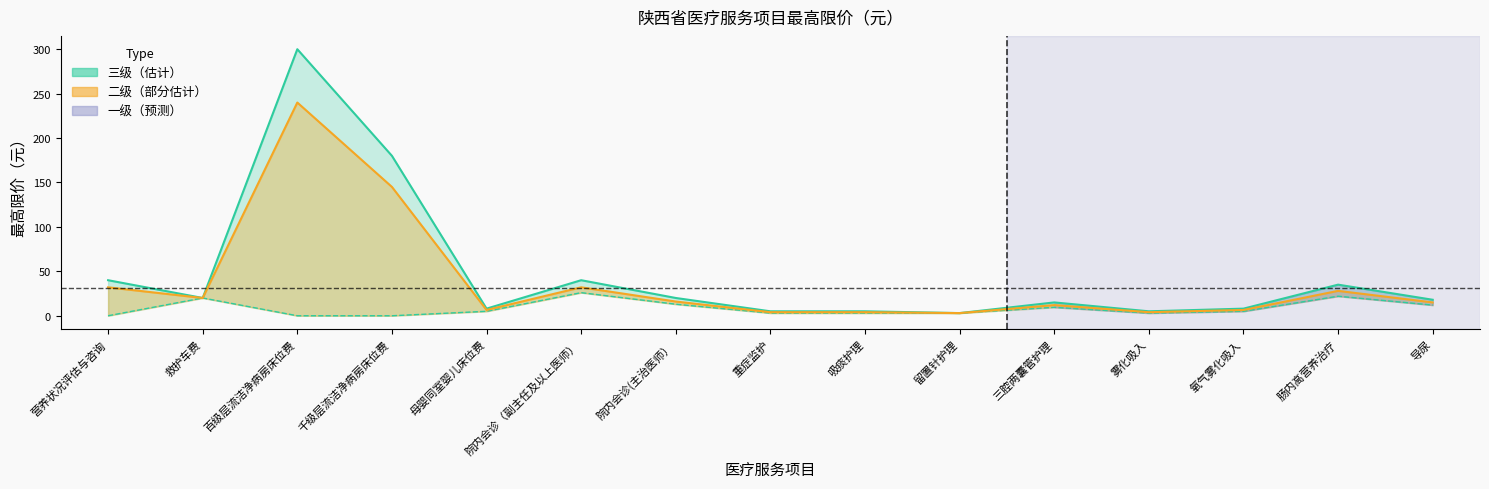

Which has a higher value, 肠内高营养治疗 or 三腔两囊管护理?

肠内高营养治疗